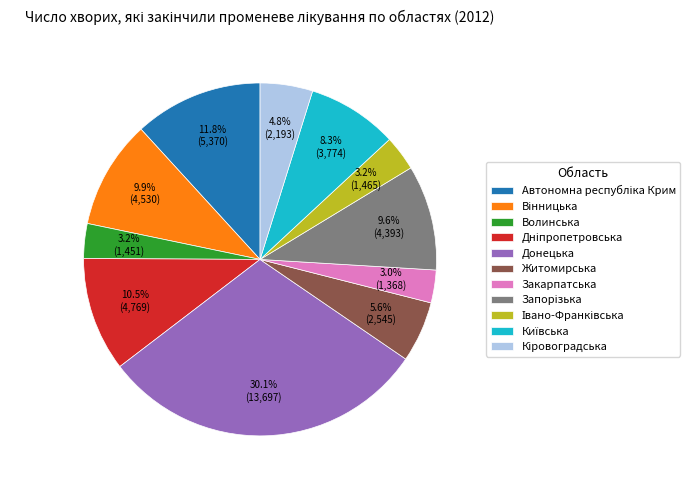

What is the ratio of the value at Закарпатська to the value at Житомирська?

0.5